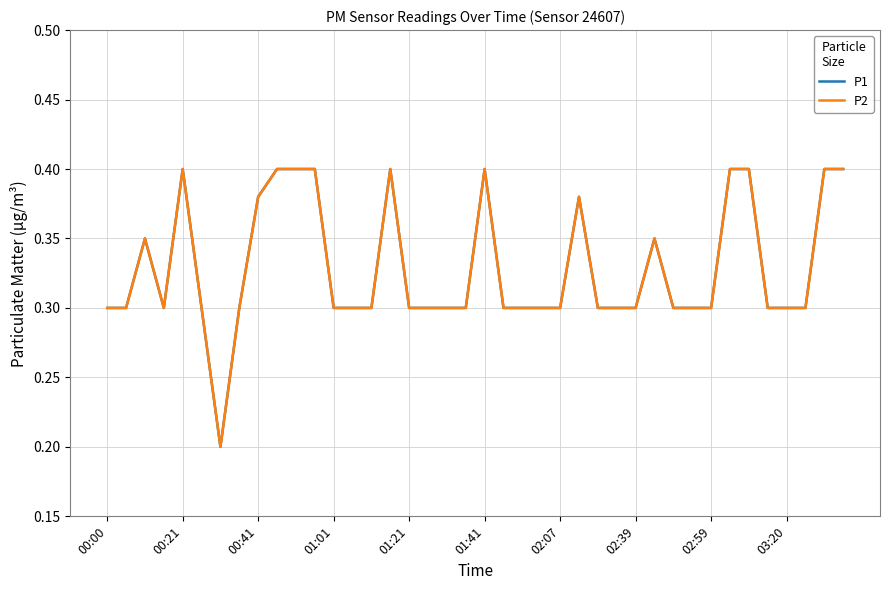

True or false: P2 has more than 0 points higher than both neighbors.

True